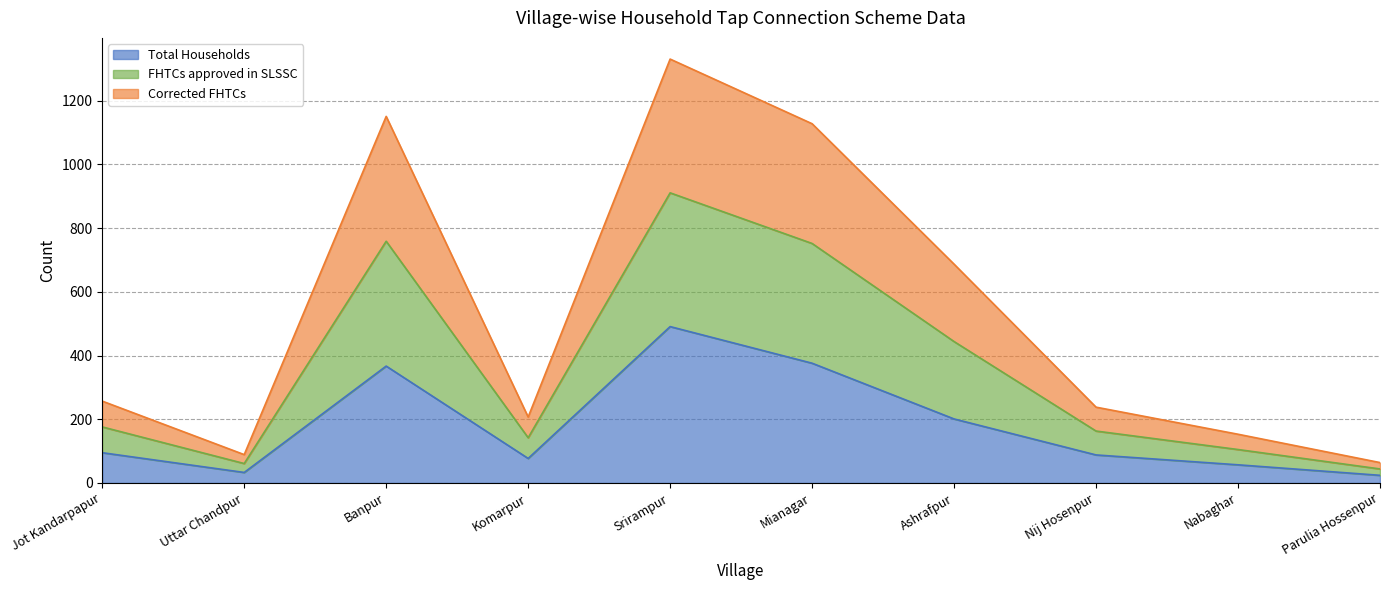

True or false: Corrected FHTCs and FHTCs approved in SLSSC intersect in this chart.

False